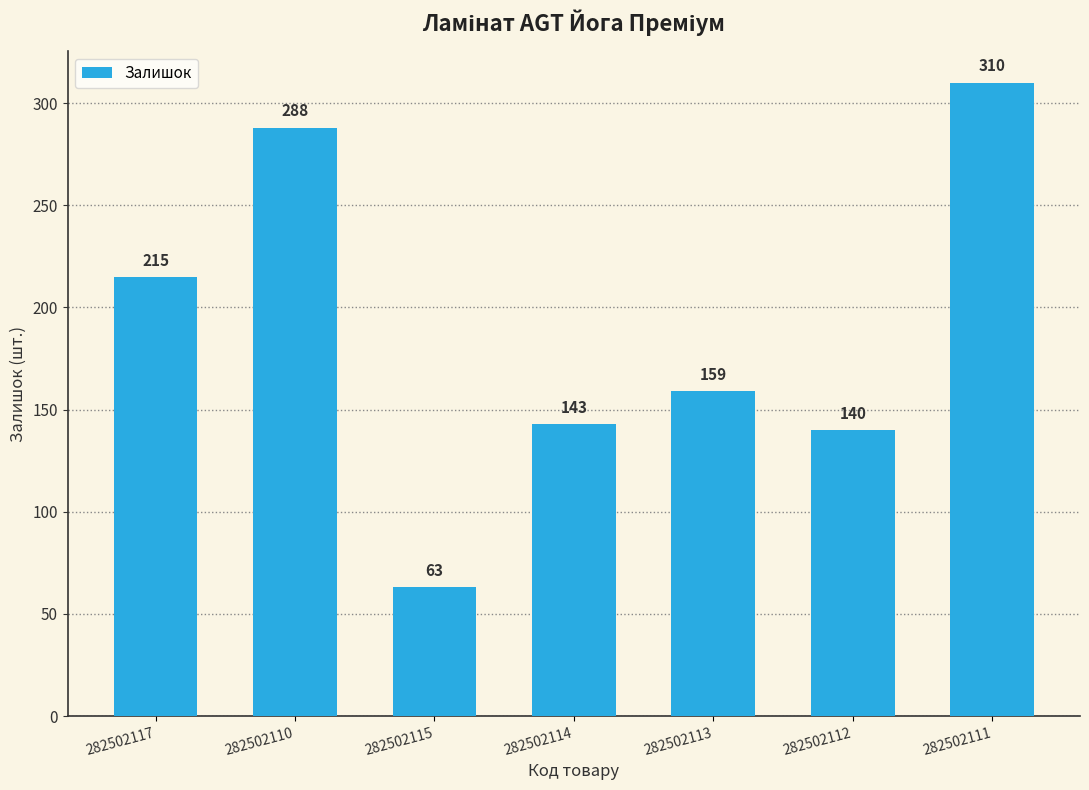

Approximately how many times larger is the value at 282502115 compared to 282502117?

0.3